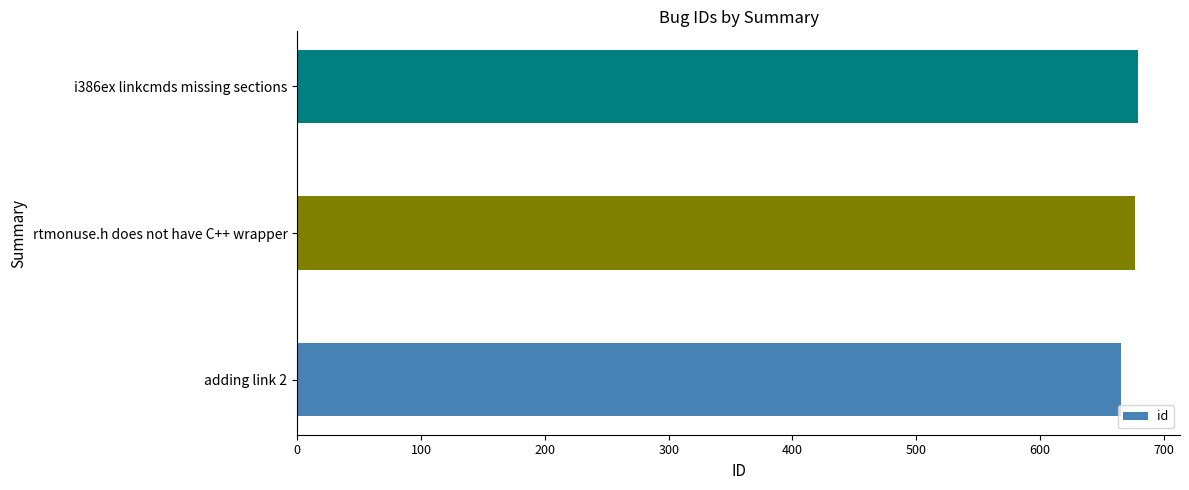

What is the average value?

674